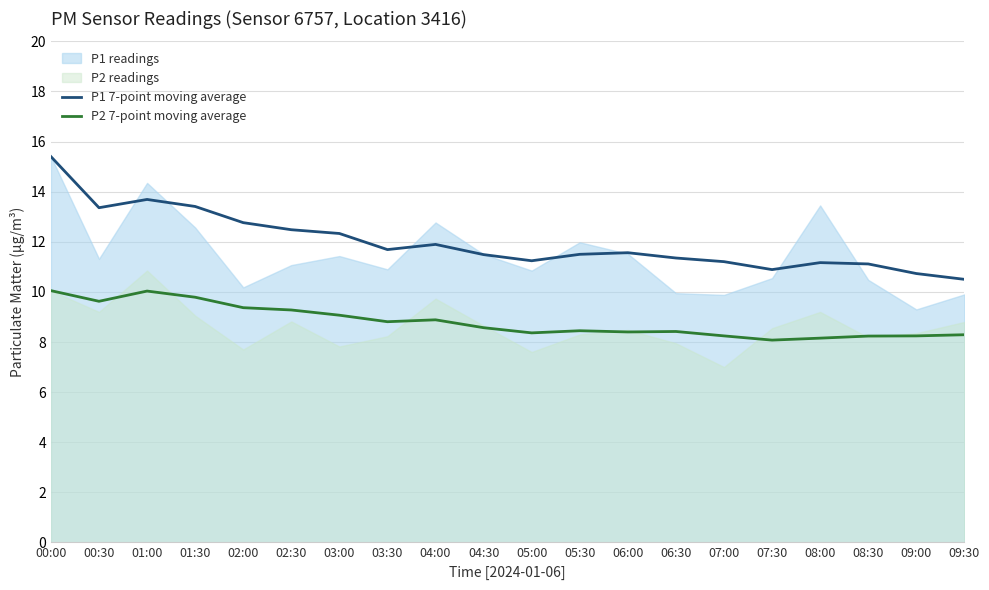

What is the greatest value displayed?

15.4